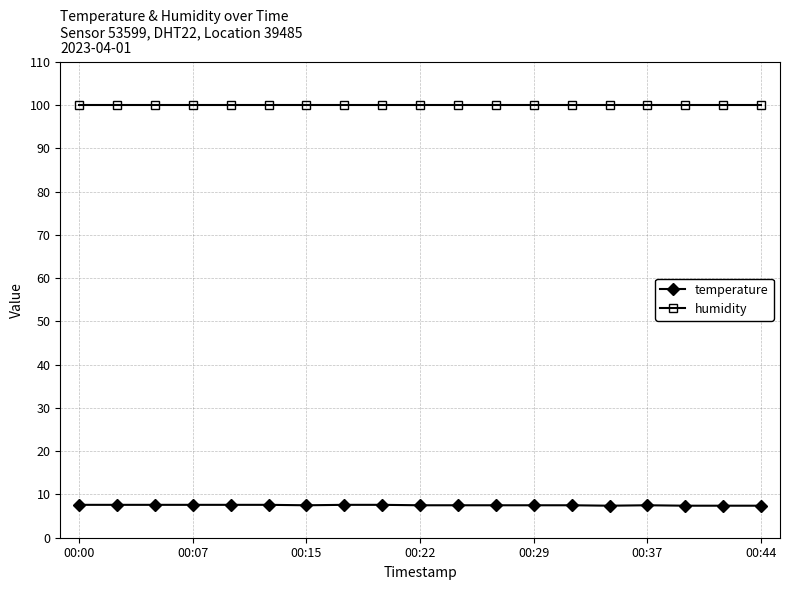

What is the highest value of the humidity series?

99.9